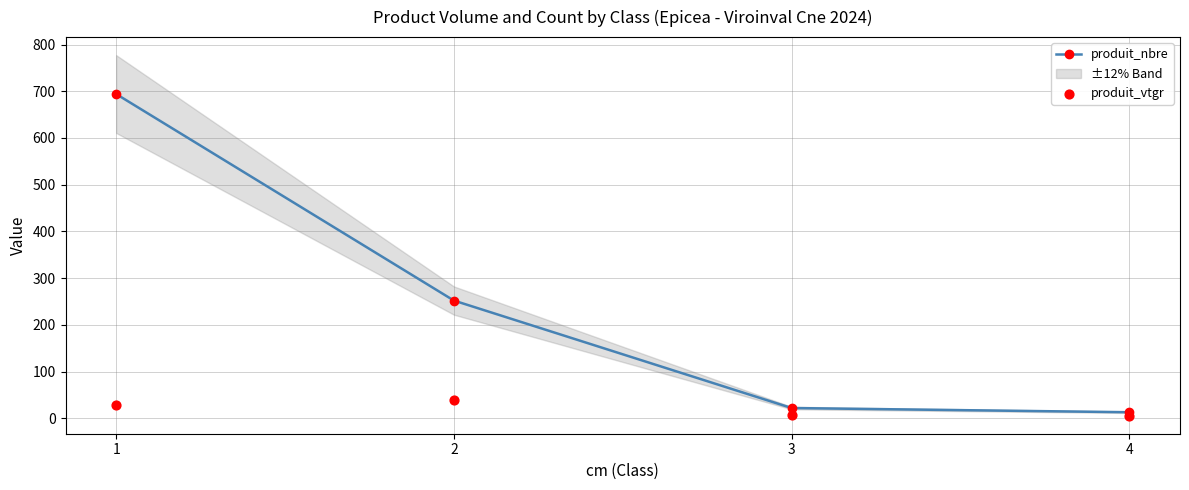

Which series contains the lowest Y value?

produit_vtgr